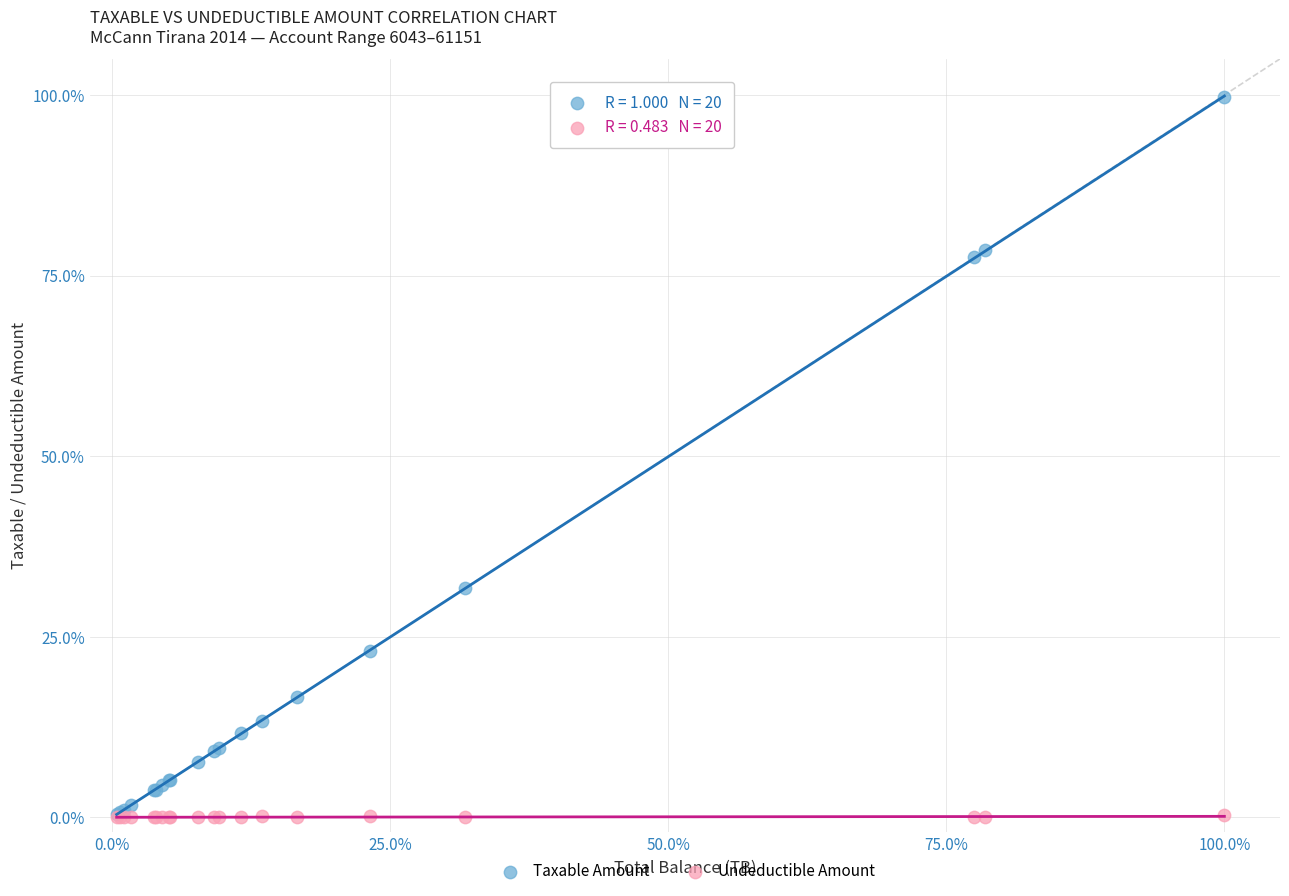

What are all the series names shown in the legend?

Taxable Amount, Undeductible Amount